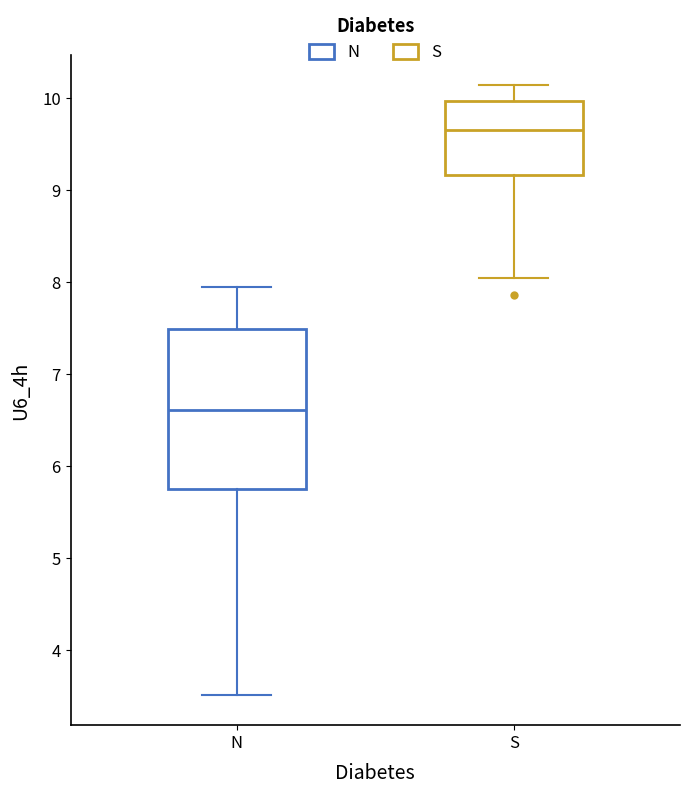

Where does the lower whisker of the box for S end on the y-axis? The values are not printed on the chart, so give them approximately, as read against the axis.

8.0